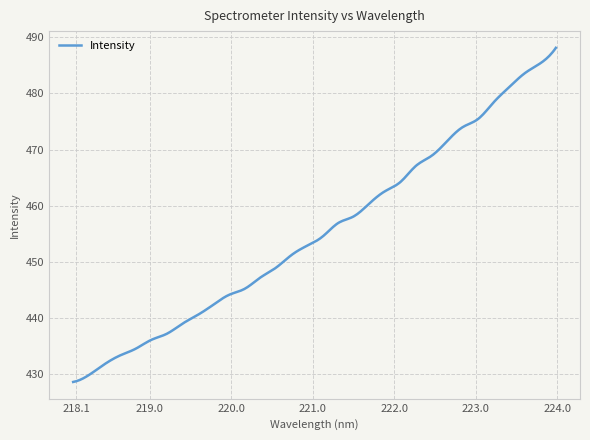

What is the greatest value displayed?

488.1